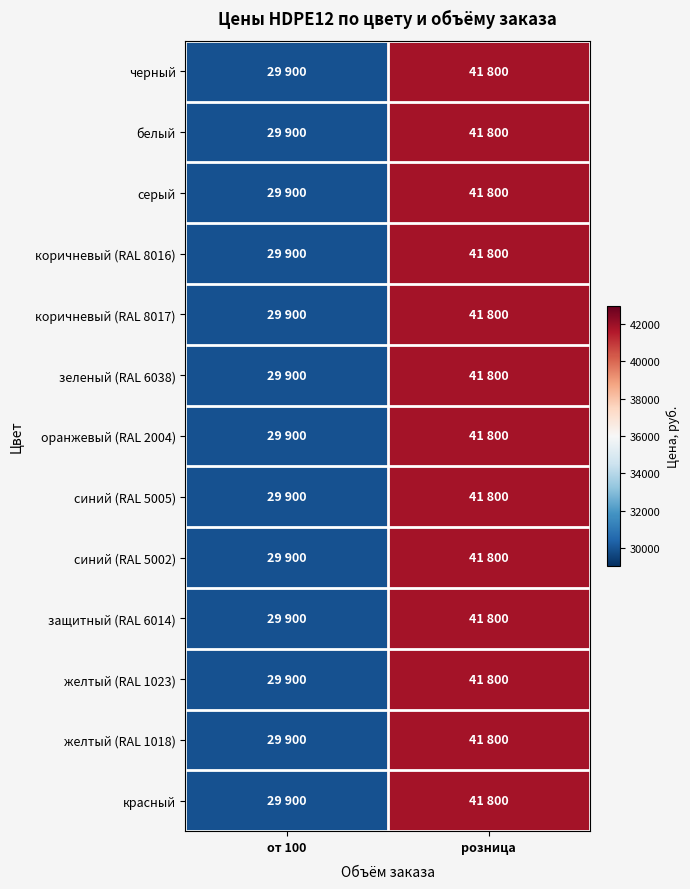

Count the number of categories in the chart.

2